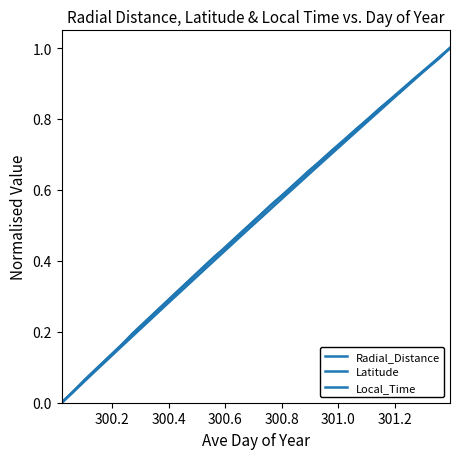

How many lines are shown in the chart?

3